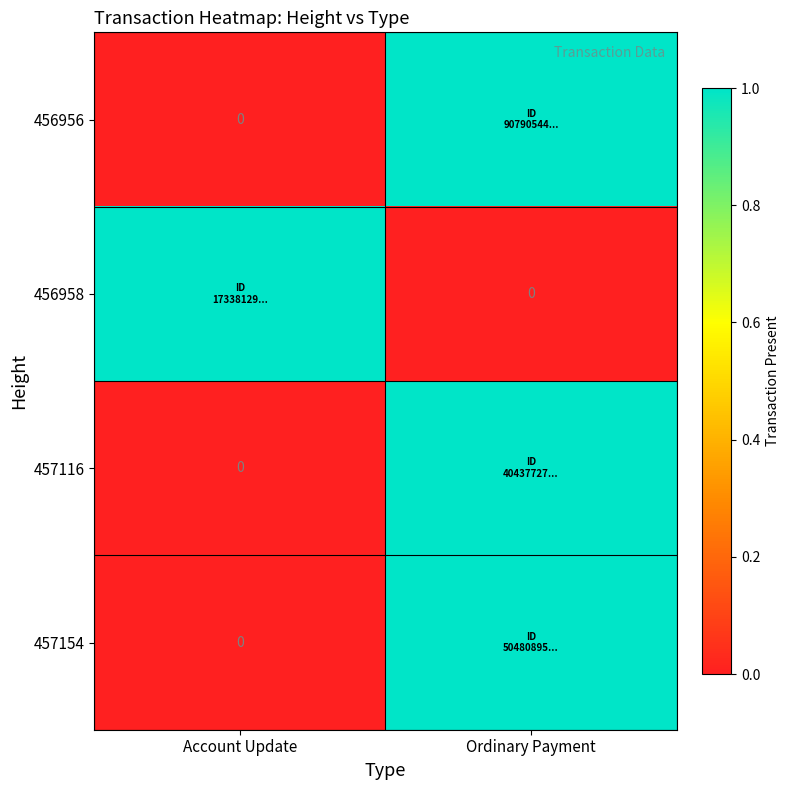

What is the greatest value displayed?

1